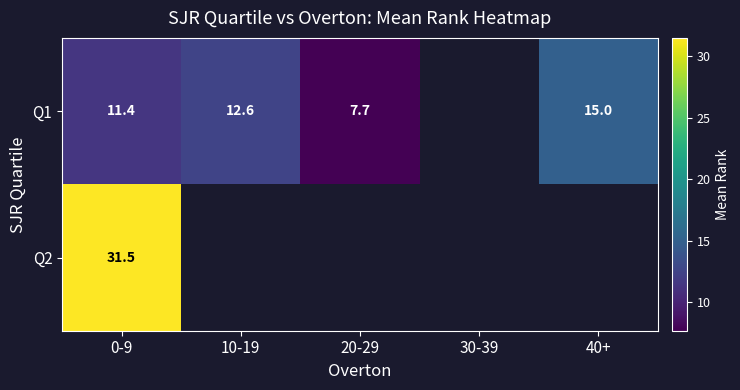

Which has a higher value, 0-9 or 20-29?

0-9